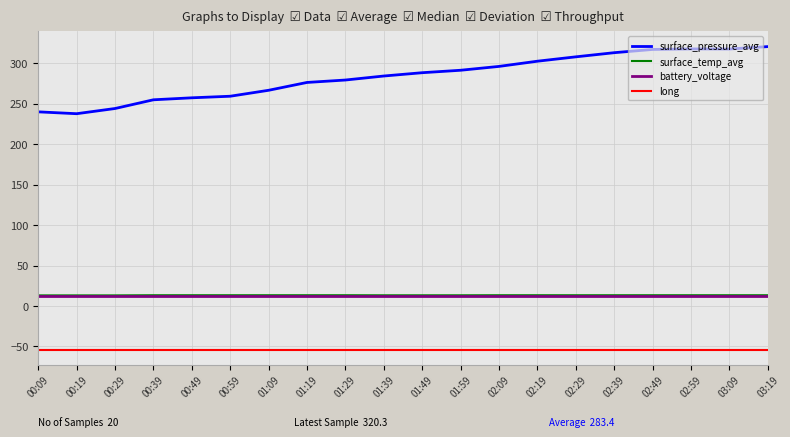

Between 00:29 and 01:09, which series saw the biggest shift?

surface_pressure_avg